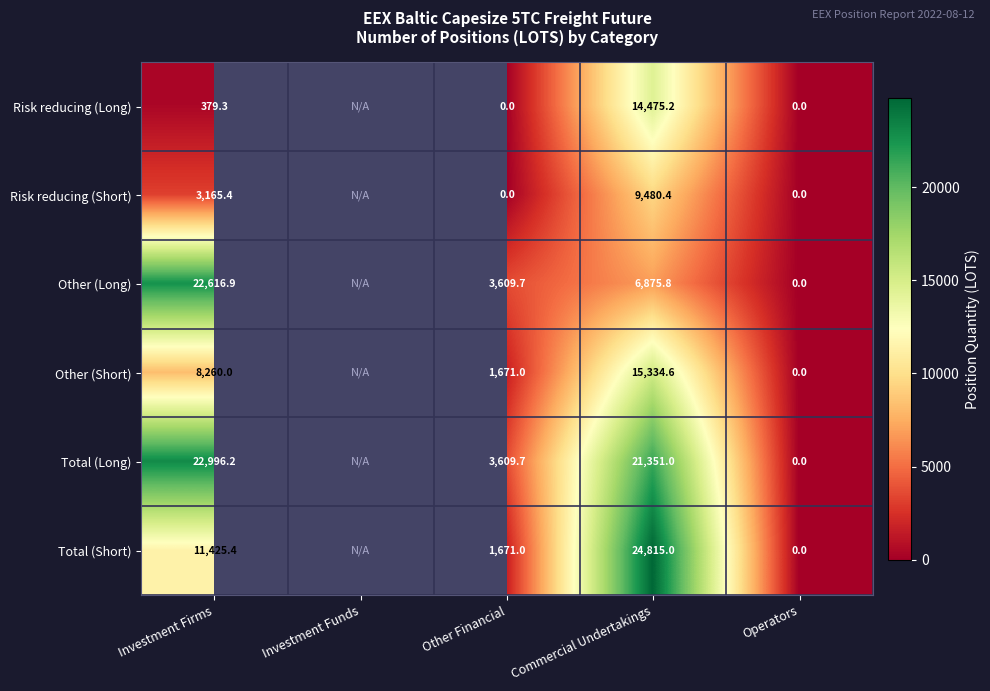

What is the sum of the Total (Short) values at Commercial Undertakings and Operators?

24815.0